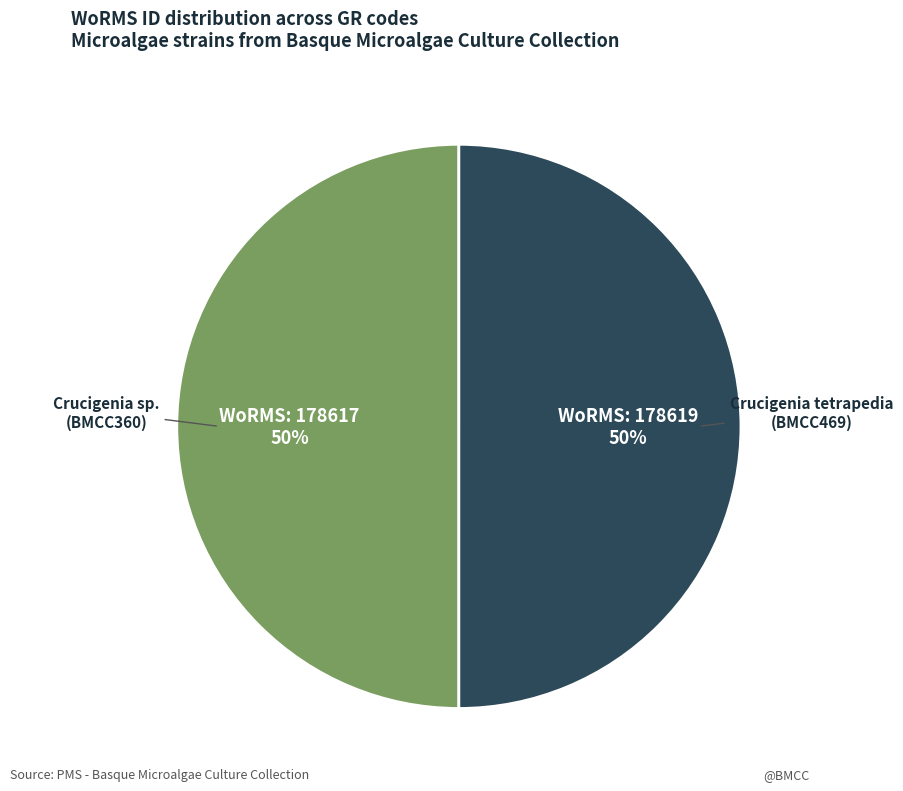

Approximately how many times larger is the value at Crucigenia sp. (BMCC360) compared to Crucigenia tetrapedia (BMCC469)?

1.0